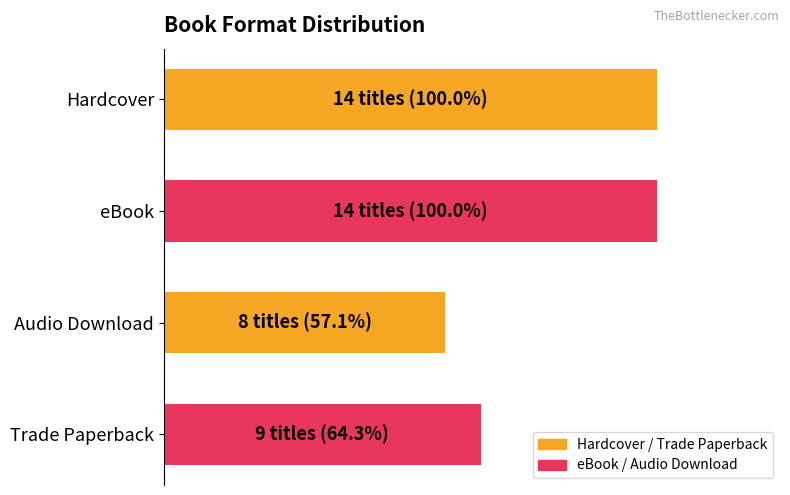

How many bars are there in total?

4